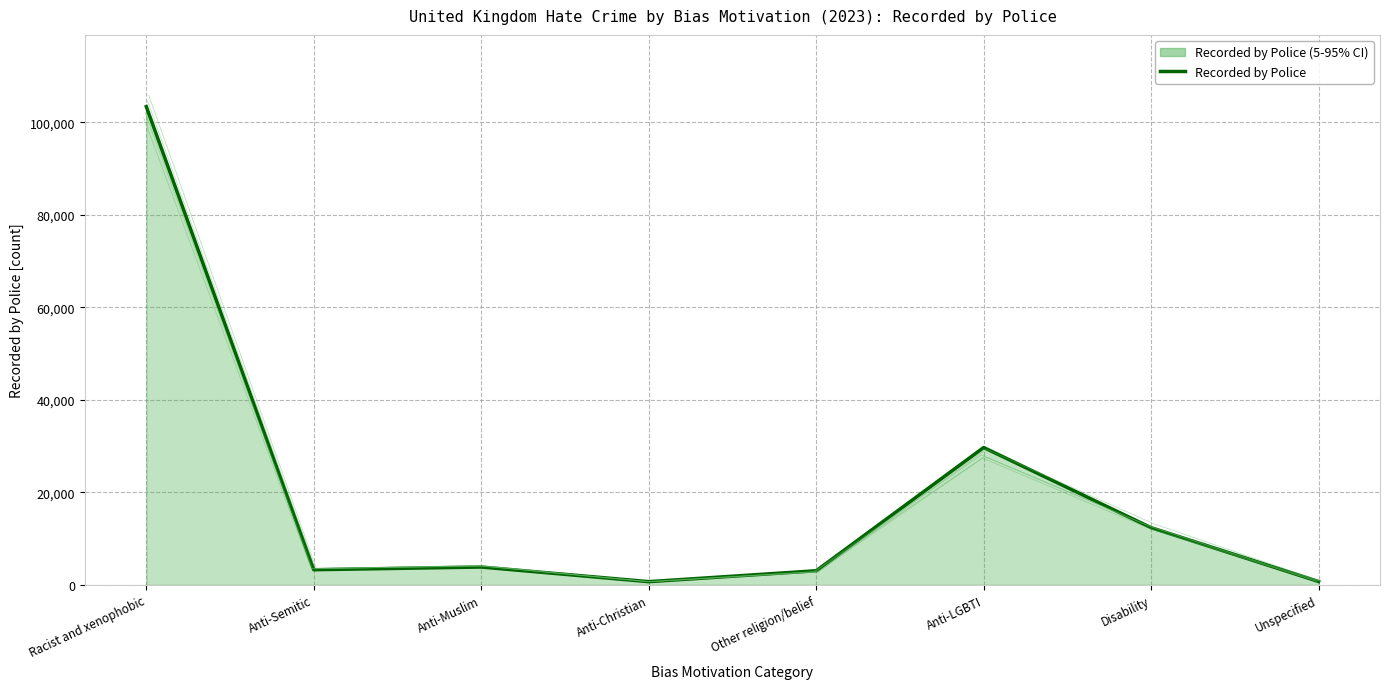

Where is the data nearest to the value 52053?

Anti-LGBTI